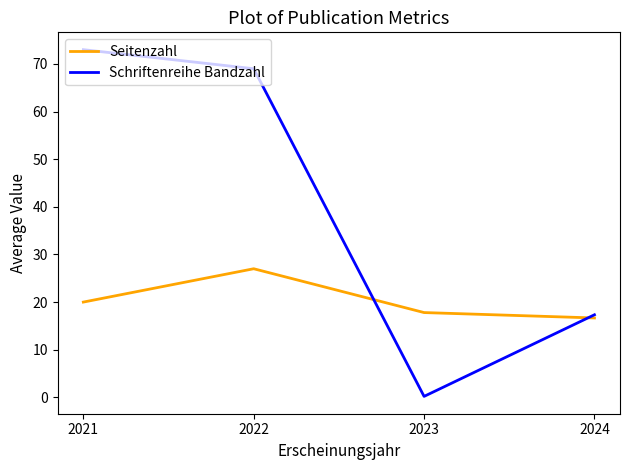

The Seitenzahl series shows 26.0 at 2021. True or false?

False